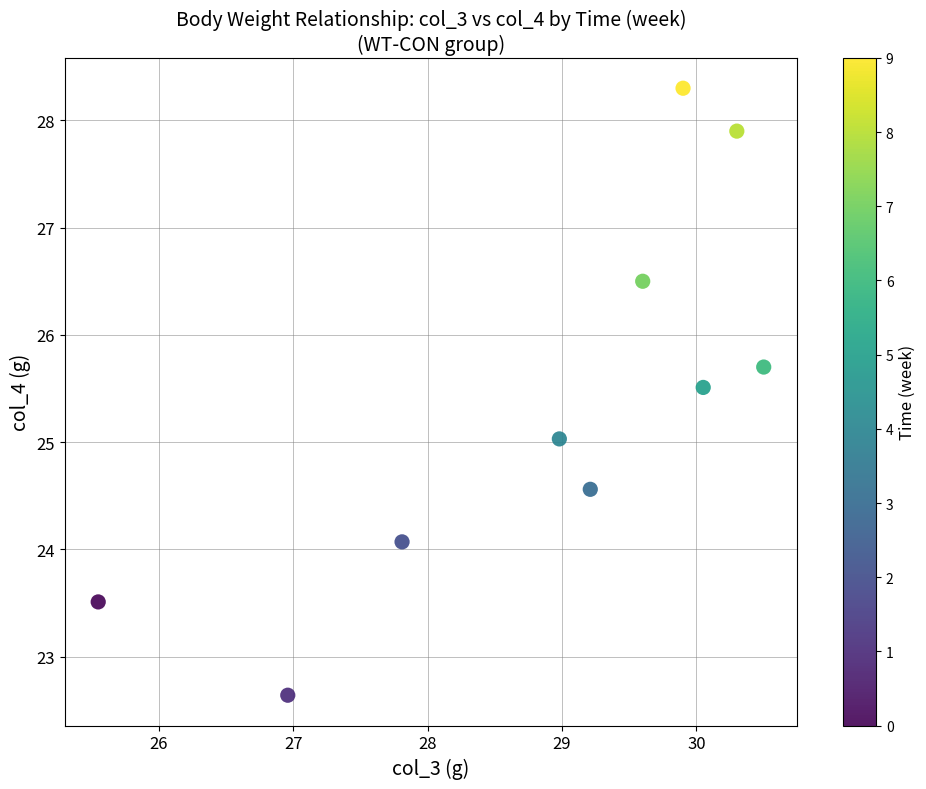

What is the range of Y values (max minus min)?

5.7